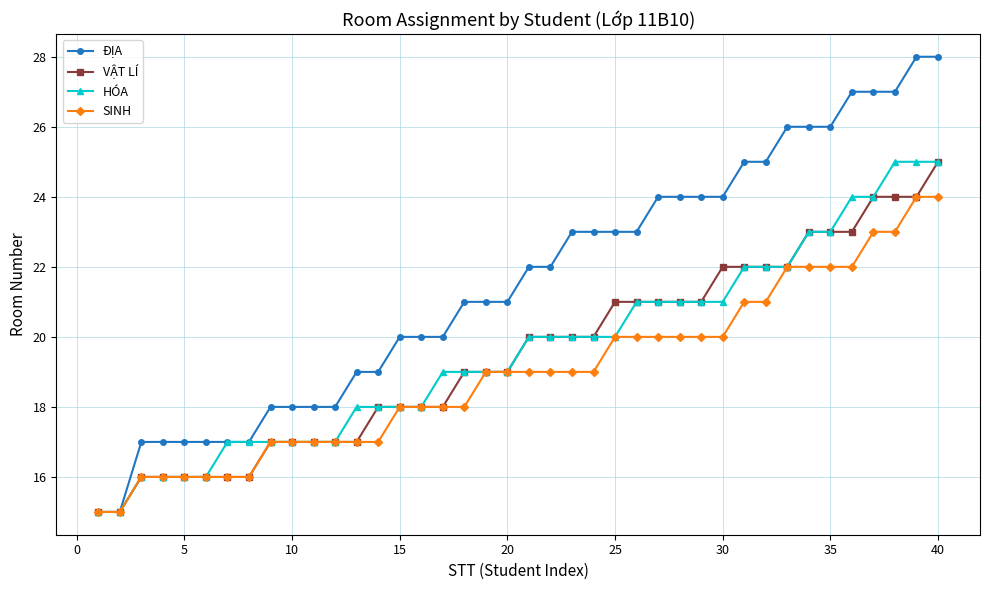

What are all the series names shown in the legend?

ĐỊA, VẬT LÍ, HÓA, SINH